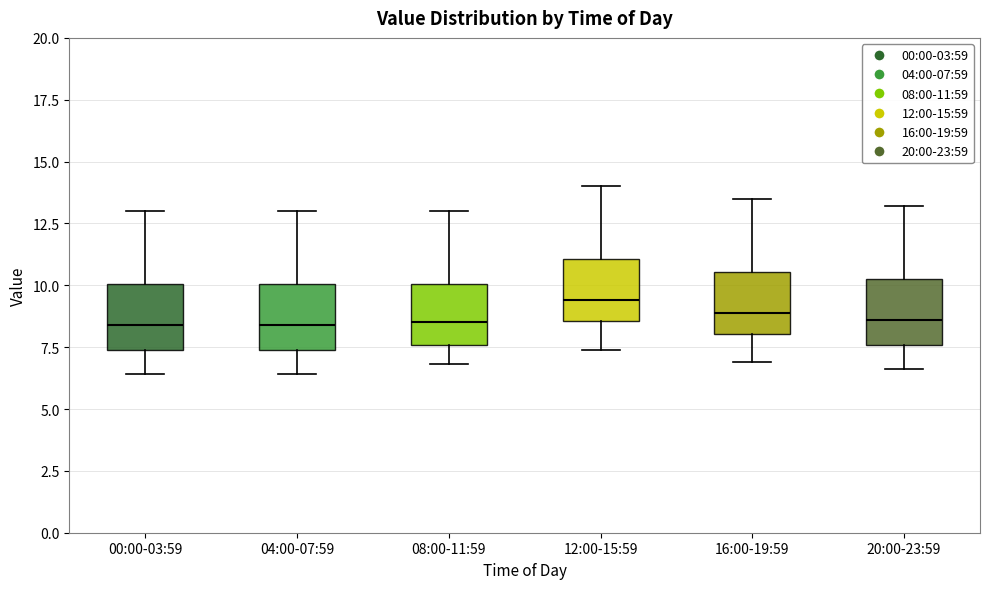

Reading left to right, transcribe this box plot: for each box, give where its median line is, the range the box spans, and where its two whiskers end, as read against the y-axis. The values are not printed on the chart, so give them approximately, as read against the axis.

00:00-03:59: median 8.5, box 7.5 to 10.0, whiskers 6.5 to 13.0
04:00-07:59: median 8.5, box 7.5 to 10.0, whiskers 6.5 to 13.0
08:00-11:59: median 8.5, box 7.5 to 10.0, whiskers 7.0 to 13.0
12:00-15:59: median 9.5, box 8.5 to 11.0, whiskers 7.5 to 14.0
16:00-19:59: median 9.0, box 8.0 to 10.5, whiskers 7.0 to 13.5
20:00-23:59: median 8.5, box 7.5 to 10.5, whiskers 6.5 to 13.0